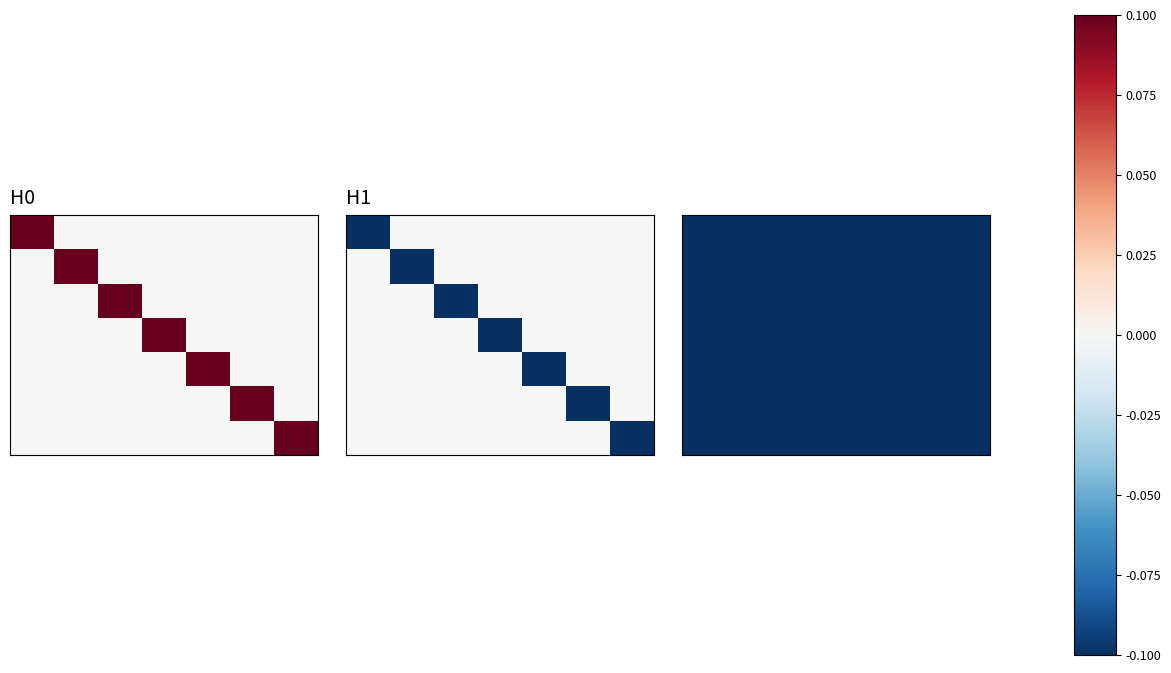

Count the rdfs:label values in the range 0 to 1.

7